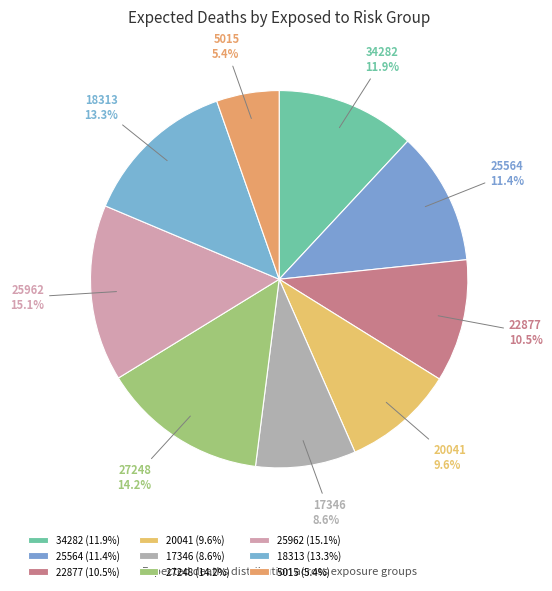

What is the largest slice in the pie chart?

25962